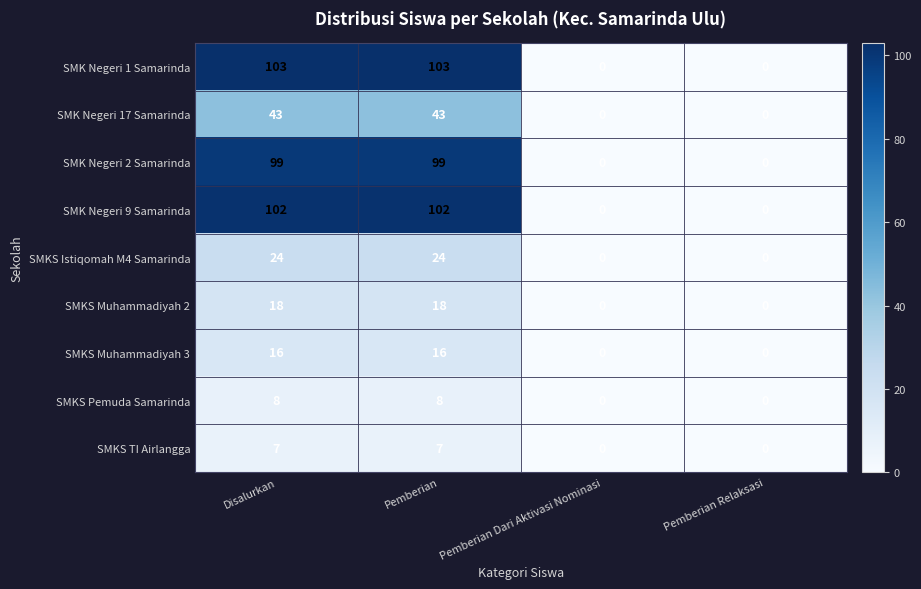

What is the difference between the maximum and minimum values in the SMK Negeri 1 Samarinda series?

103